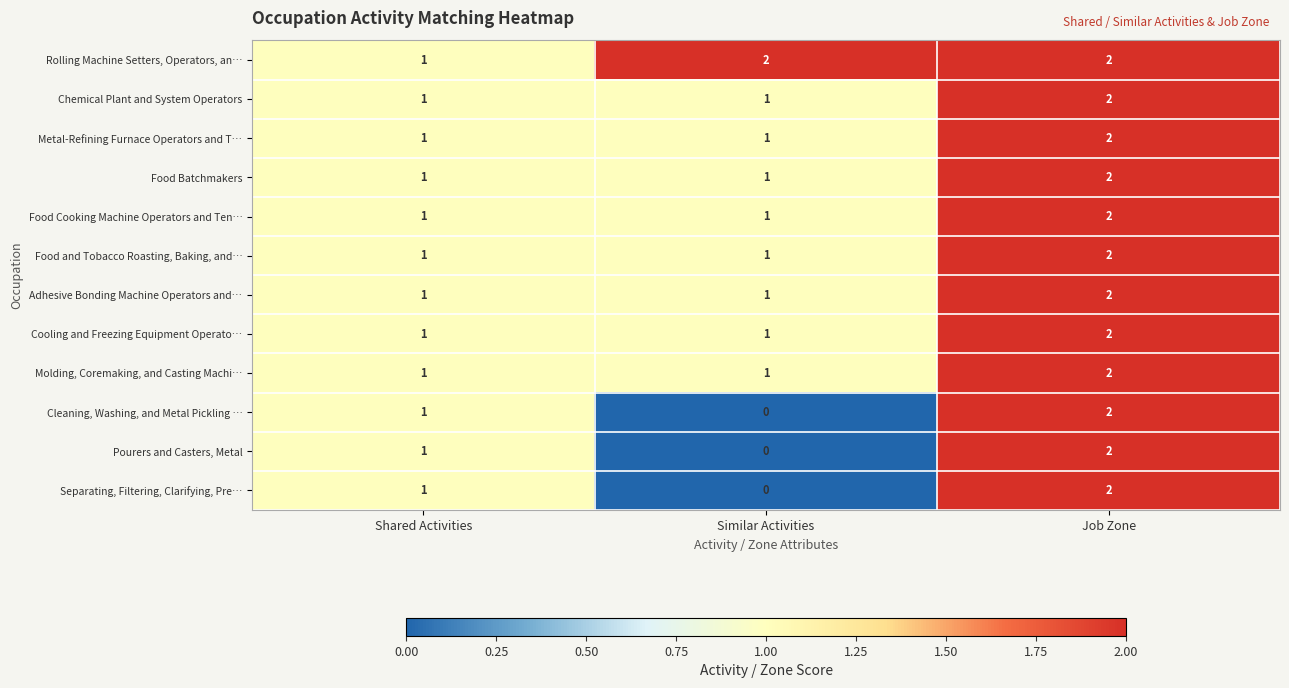

Where is Cleaning, Washing, and Metal Pickling … nearest to the value 1?

Shared Activities